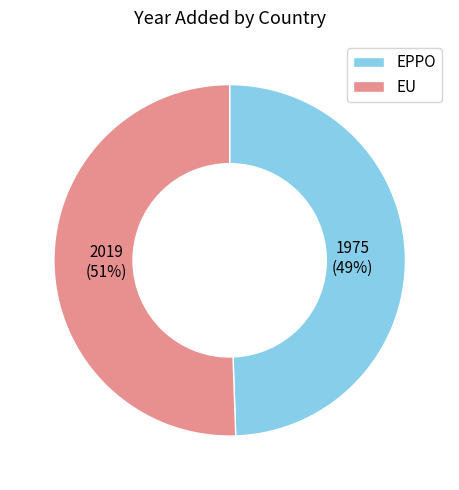

Between EU and EPPO, which is larger?

EU